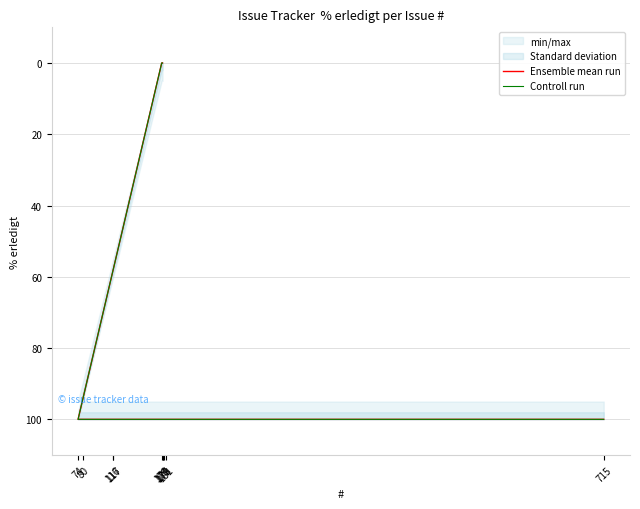

True or false: Ensemble mean run and Controll run intersect in this chart.

False